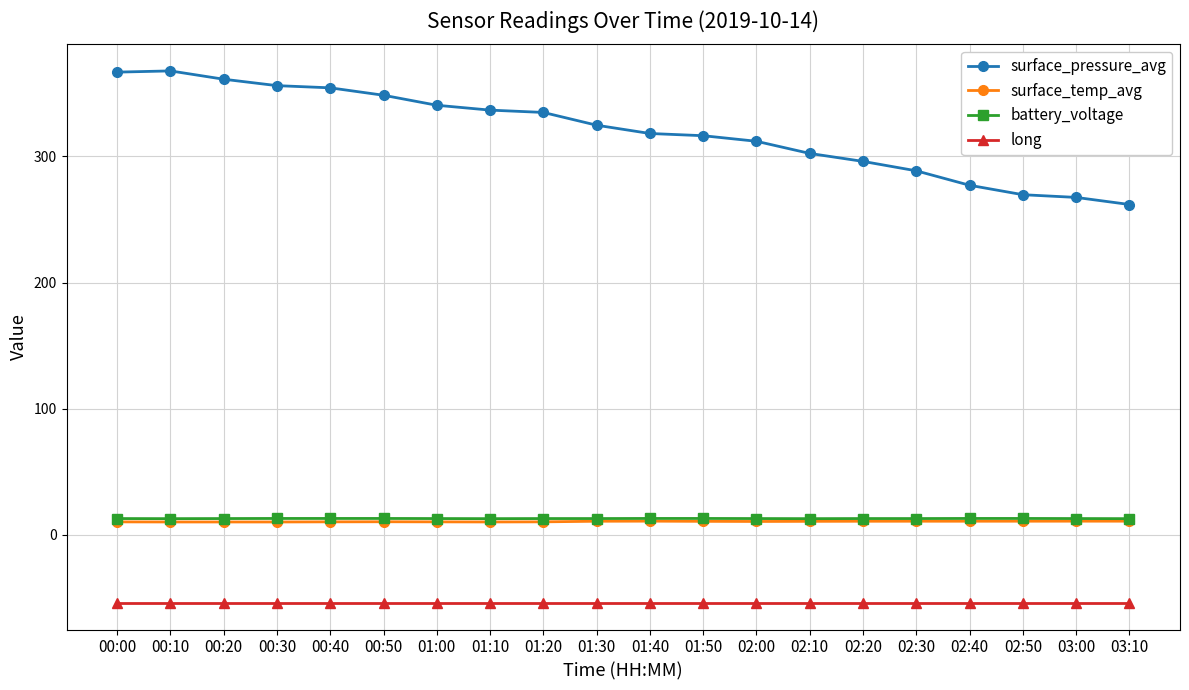

Which series changed the most between 02:00 and 02:30?

surface_pressure_avg